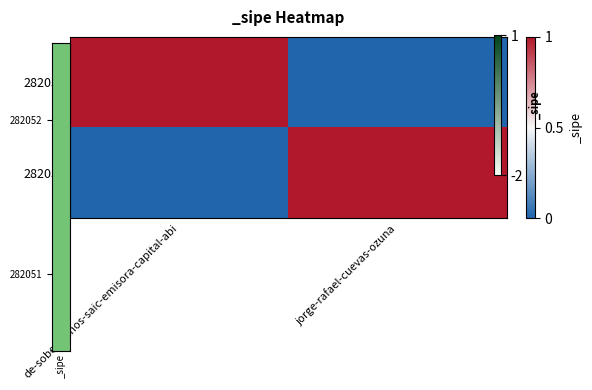

Which has a higher value, de-sobera-hnos-saic-emisora-capital-abi or jorge-rafael-cuevas-ozuna?

de-sobera-hnos-saic-emisora-capital-abi